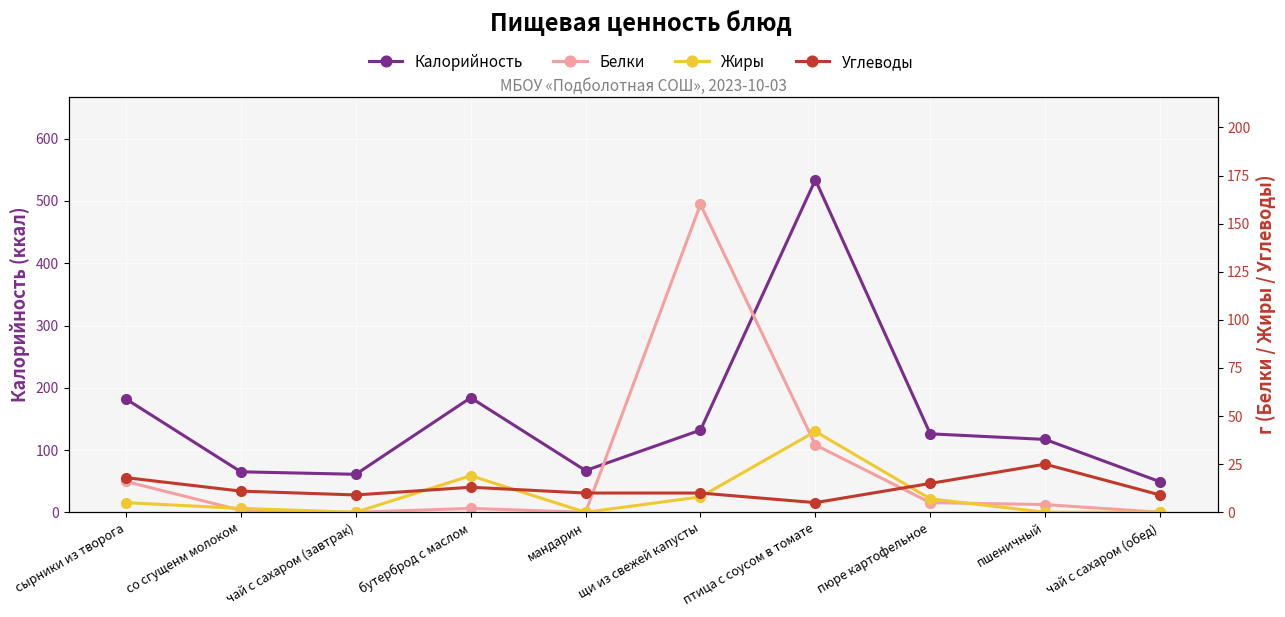

What is the label of the 7th point from the right?

бутерброд с маслом